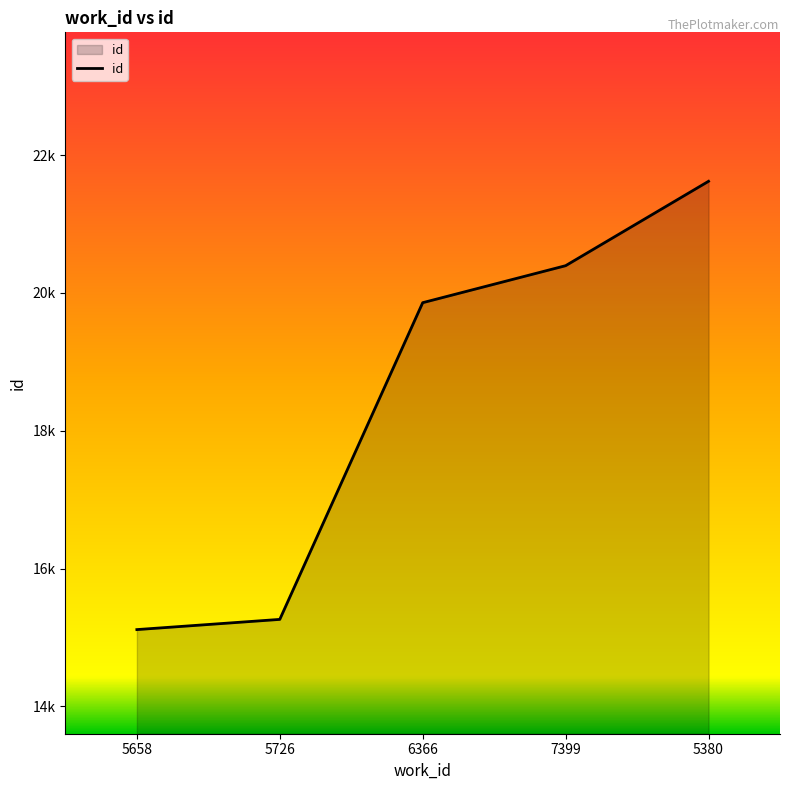

Does the chart have visible grid lines?

No